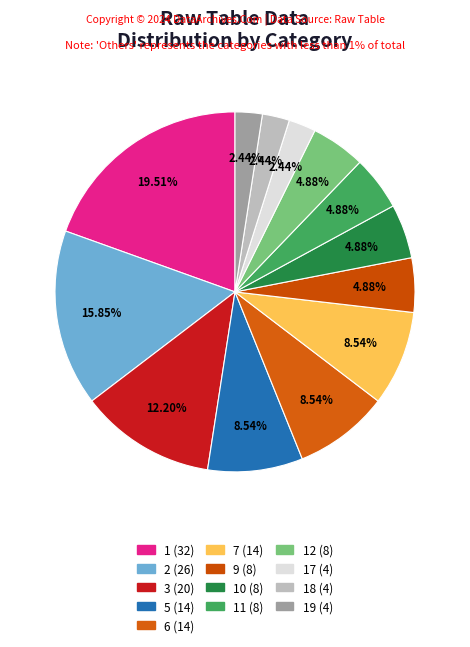

How many slices are in this pie chart?

13